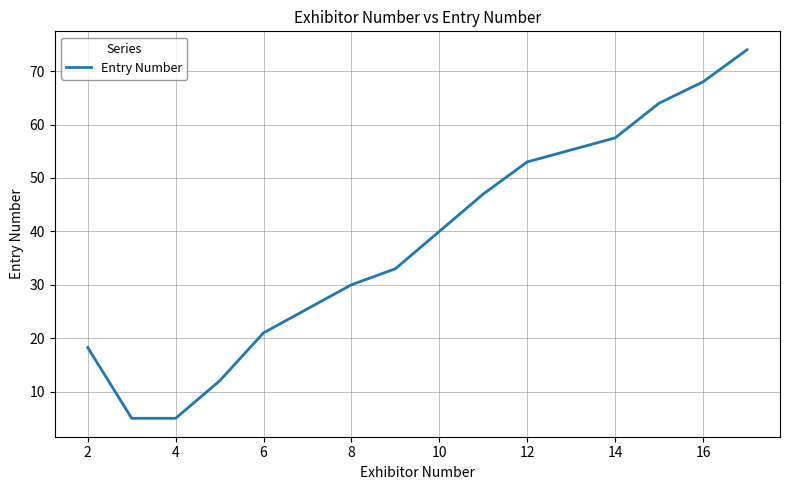

What is the minimum value shown in the chart?

5.0